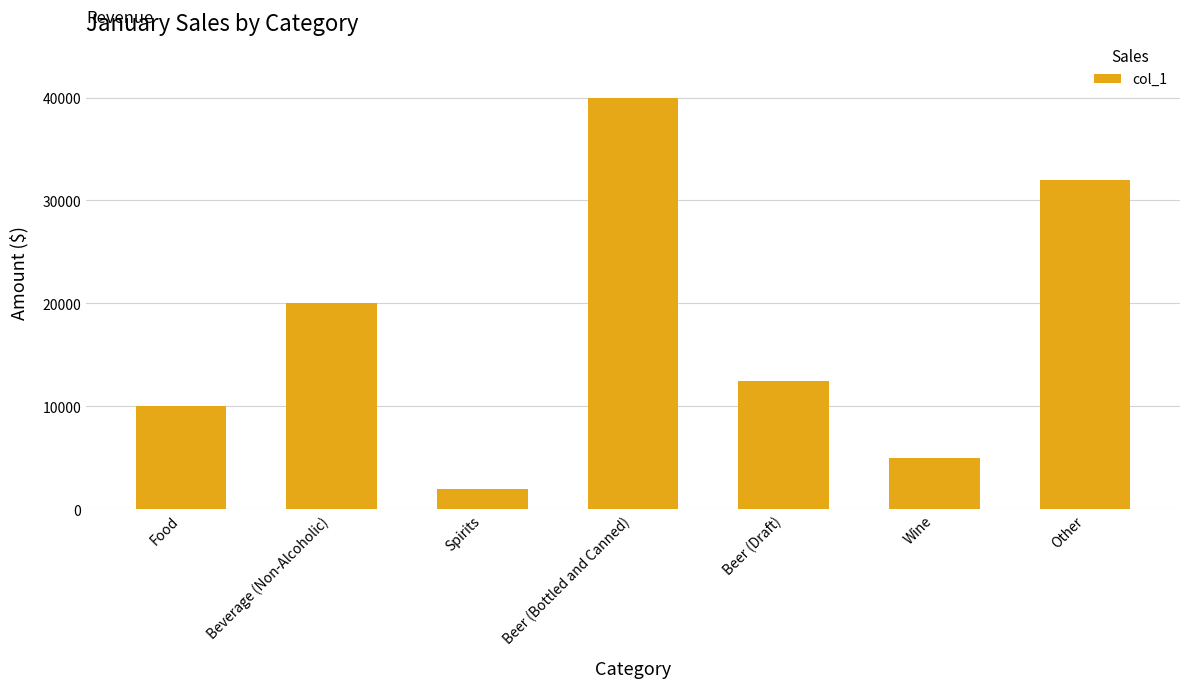

What is the change in value from Beverage (Non-Alcoholic) to Spirits?

-18000